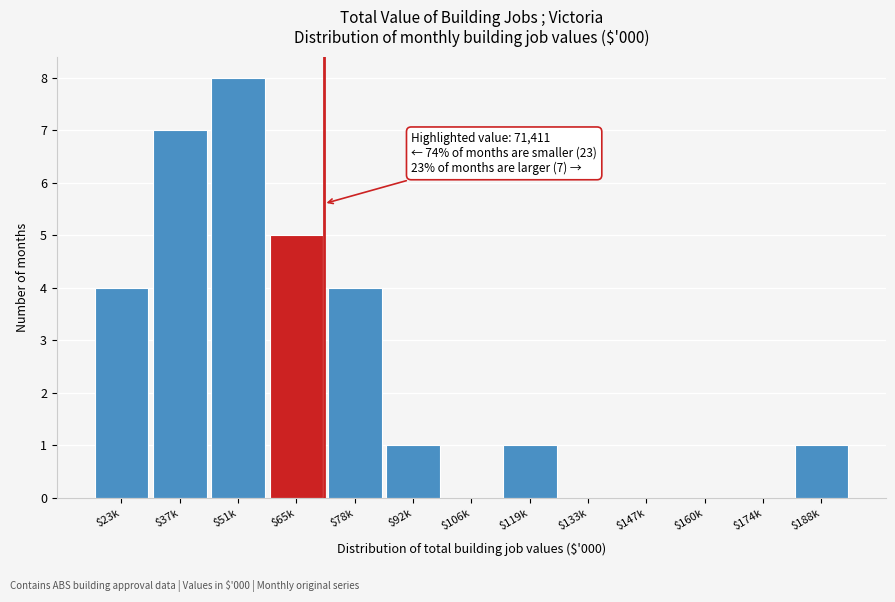

Which label corresponds to the largest value in the chart?

$51k